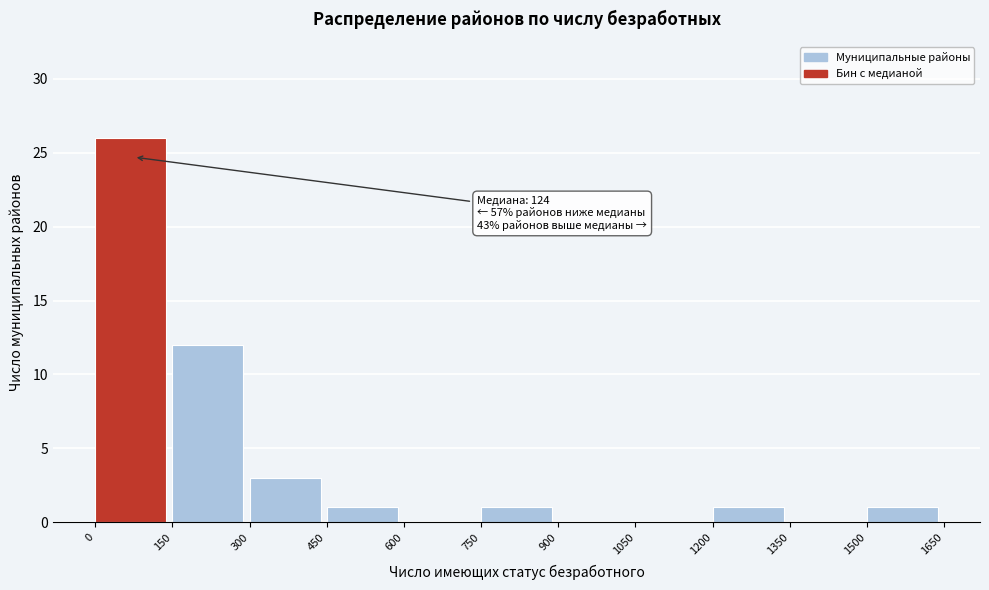

Over which range of the x-axis is the bar tallest?

0 to 150